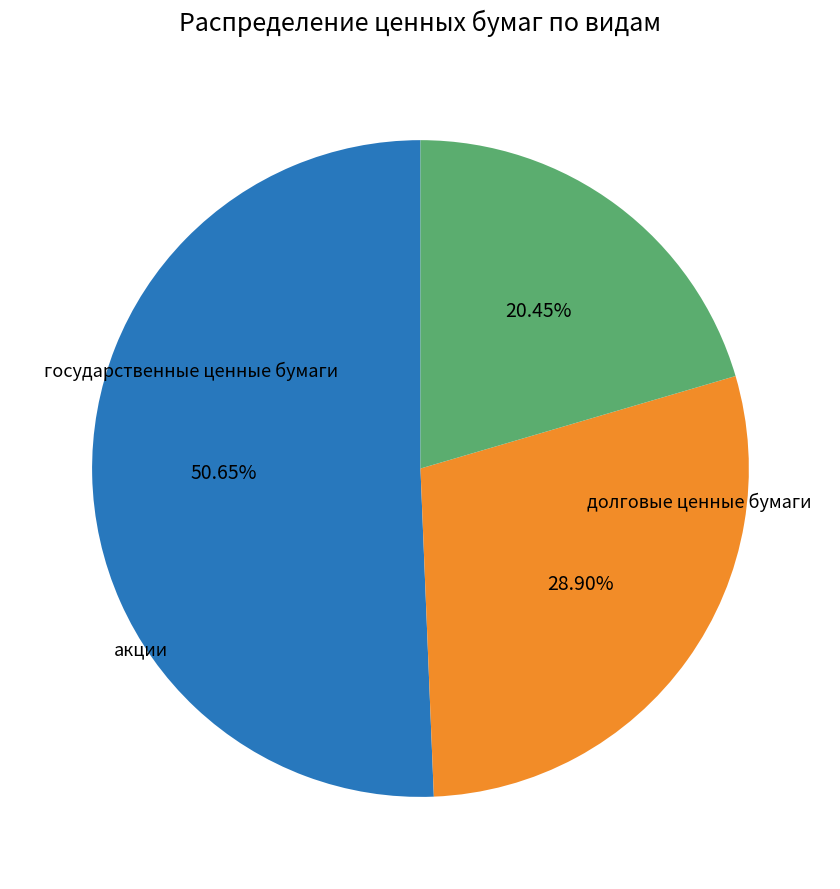

To the nearest percent, what is the combined percentage of долговые ценные бумаги and акции?

49%